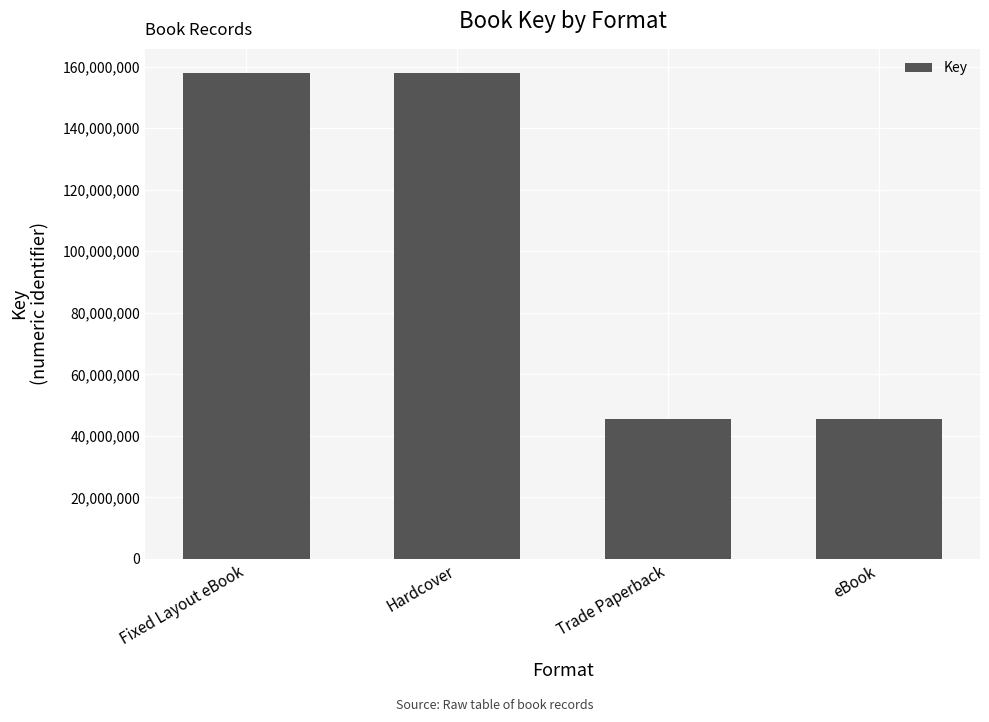

What is the greatest value displayed?

157914046